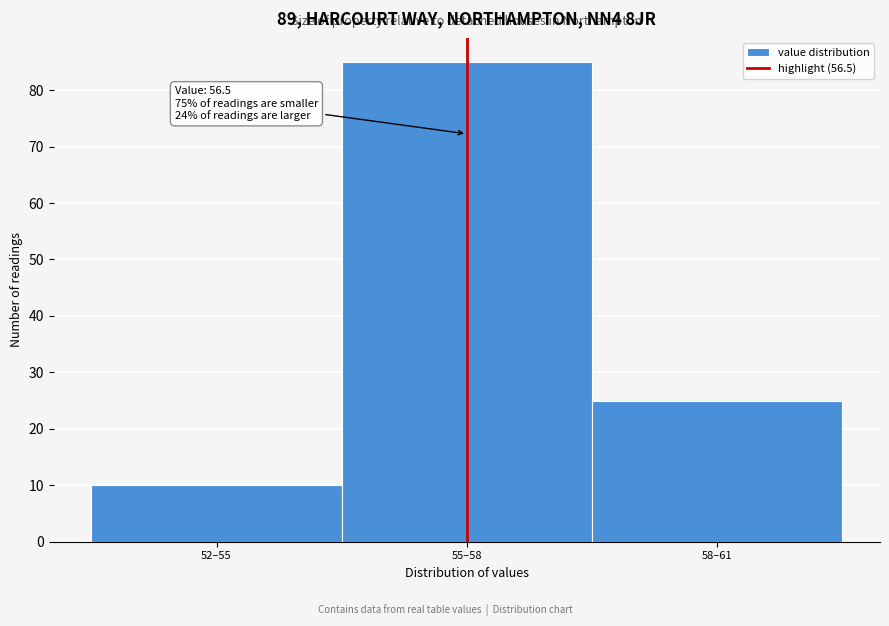

Reading right to left, what are all the values shown in this chart?

25	85	10